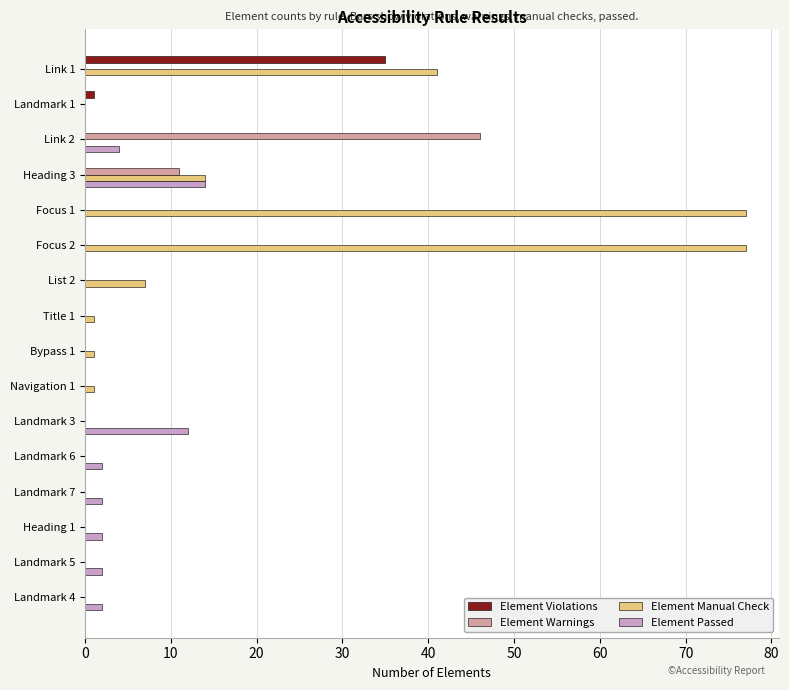

Which series has the largest range (max minus min)?

Element Manual Check